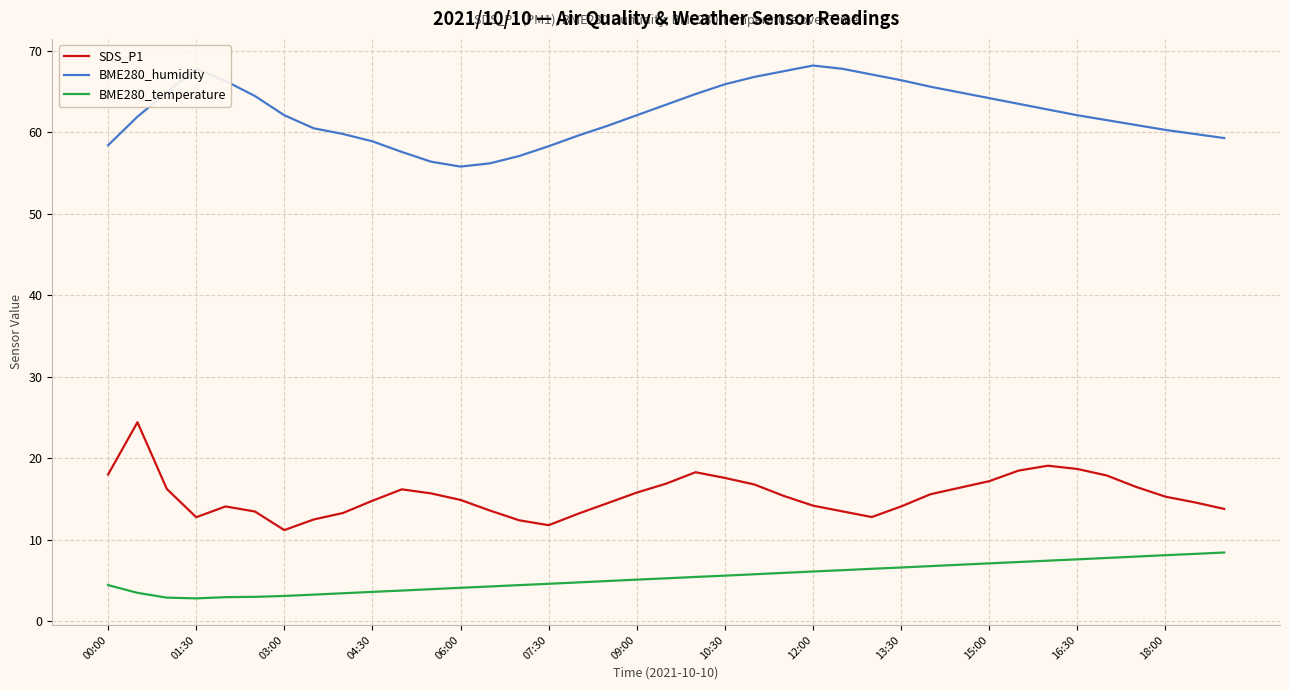

True or false: BME280_humidity and BME280_temperature cross at least once.

False